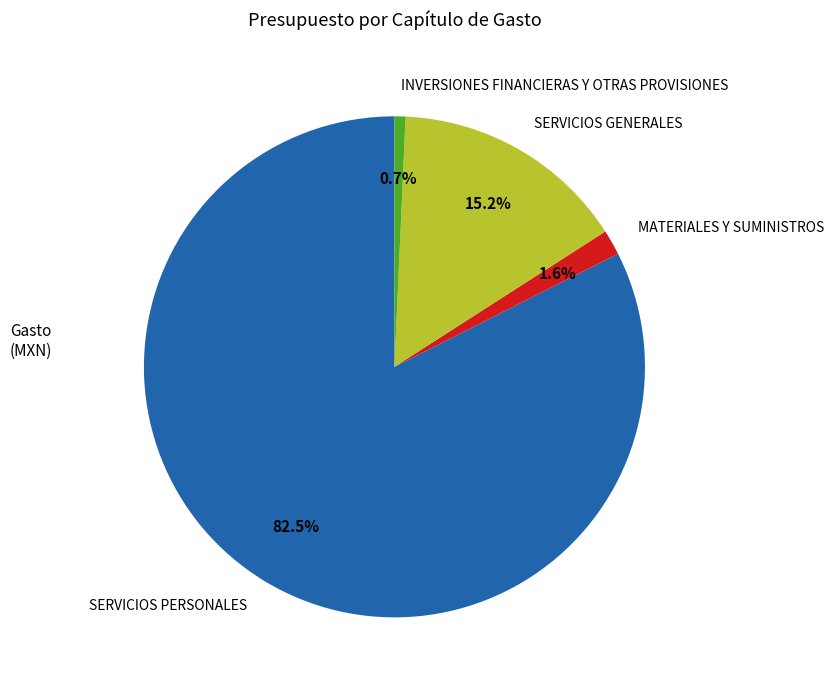

To the nearest percent, what portion does SERVICIOS GENERALES represent?

15%